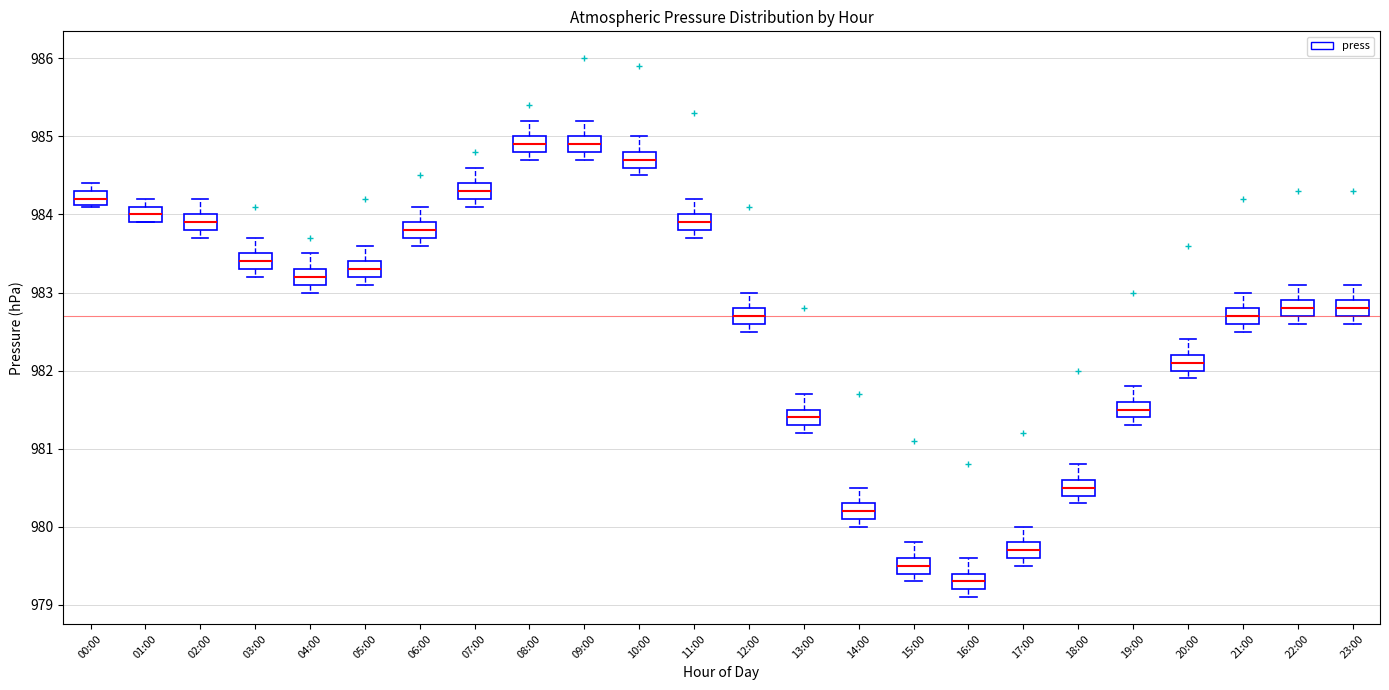

Where is the upper edge of the box for 06:00 on the y-axis? The values are not printed on the chart, so give them approximately, as read against the axis.

983.9